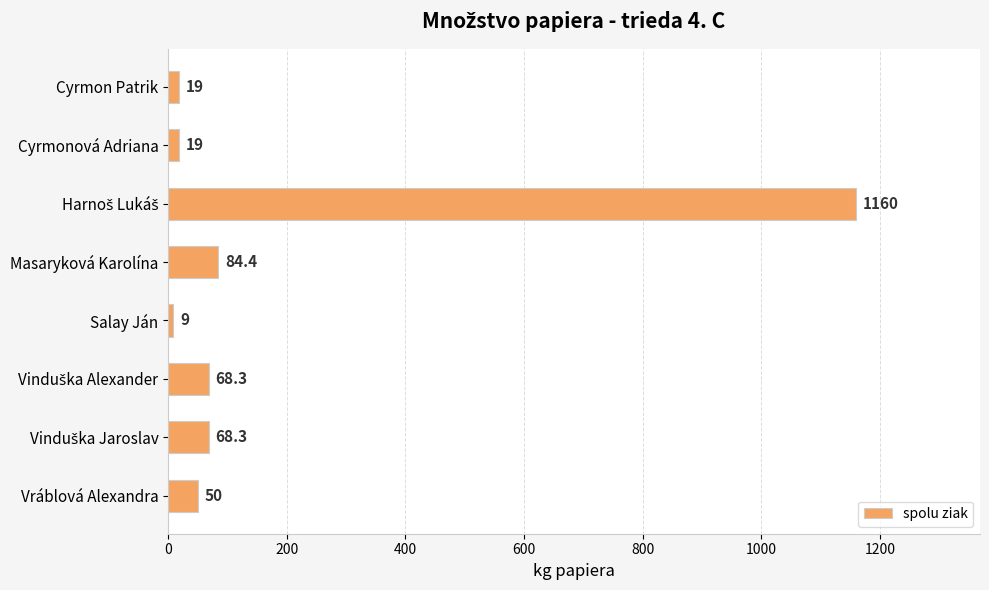

Where is the data nearest to the value 584?

Masaryková Karolína